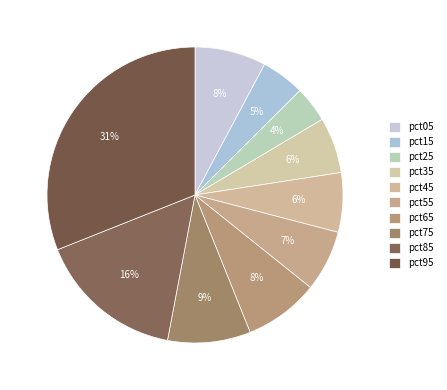

Which slice is the largest?

pct95